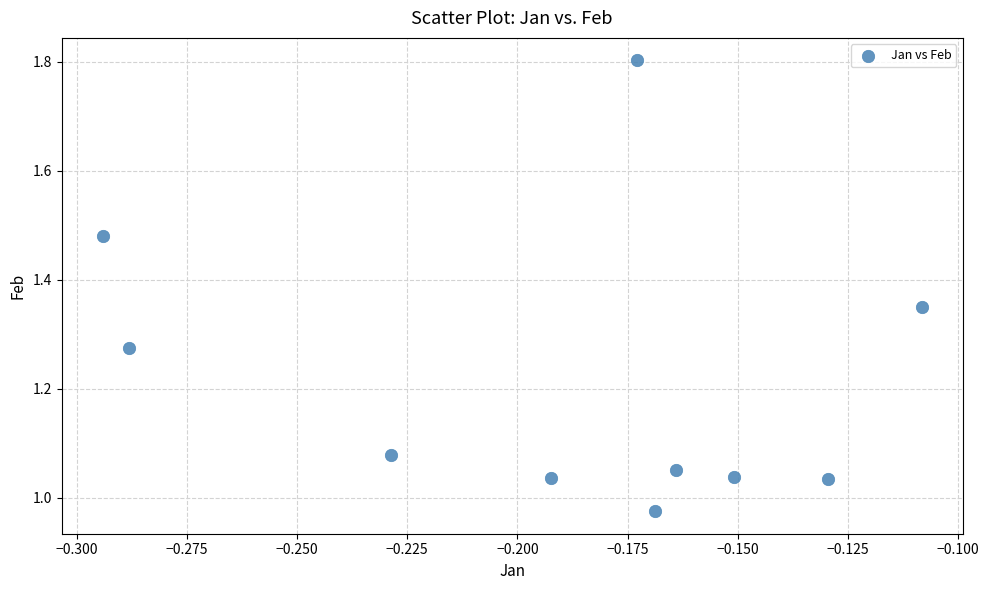

What is the average Y value?

1.2